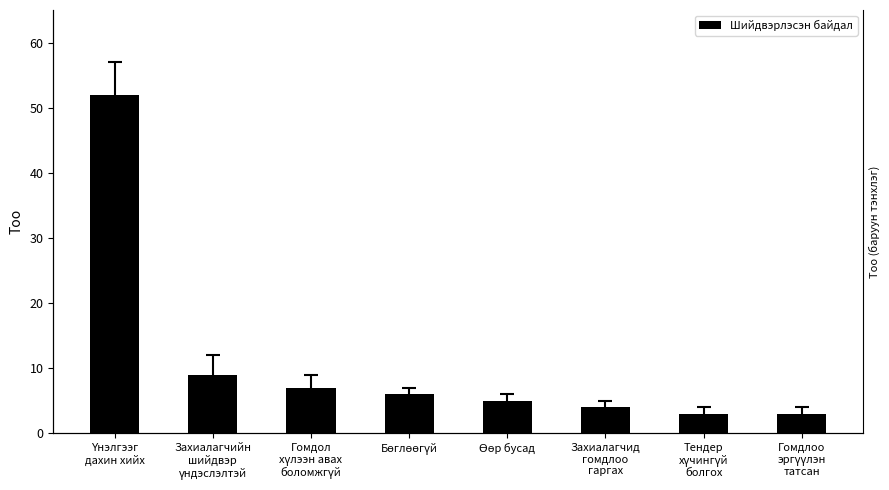

What is the smallest value displayed?

3